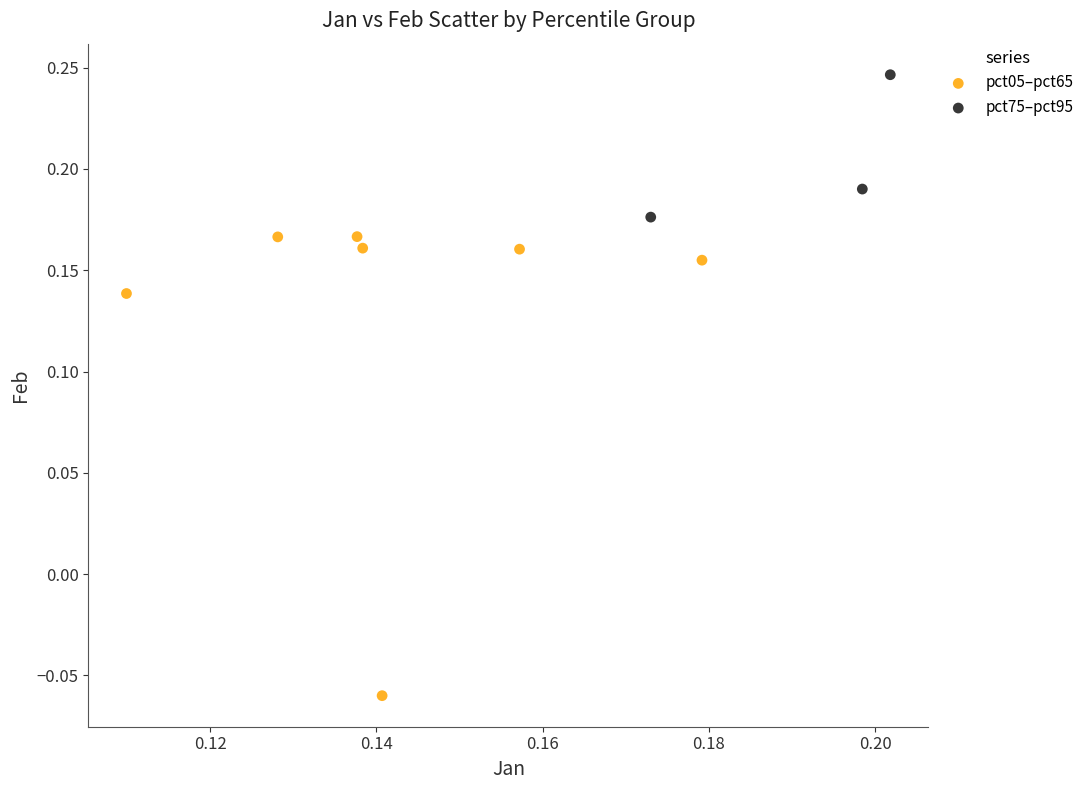

Which series contains the highest Y value?

pct75–pct95